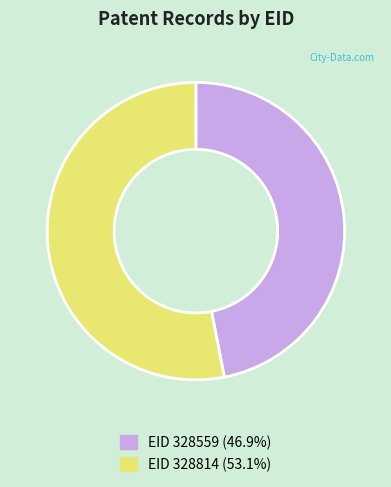

Is the sum of EID 328559 (46.9%) and EID 328814 (53.1%) greater than half?

Yes